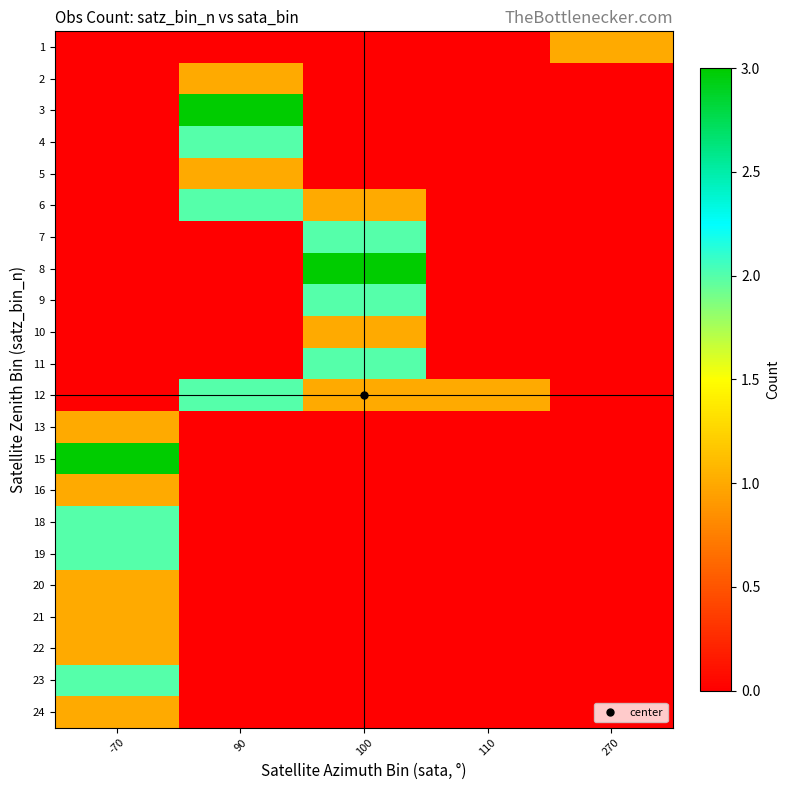

At which category is the sum across all series the highest?

-70